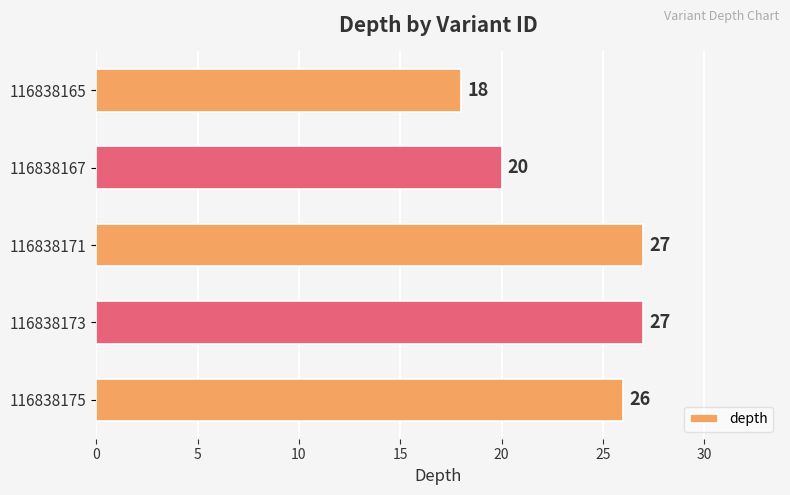

Which category has the lowest value across all series?

116838165